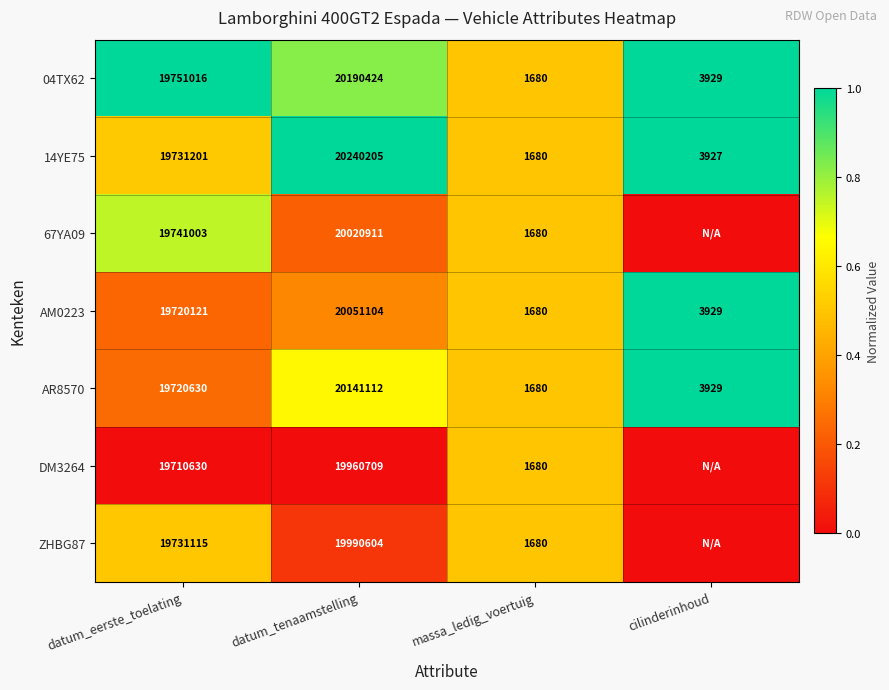

What is the difference between the maximum and second lowest values in the AR8570 series?

20137183